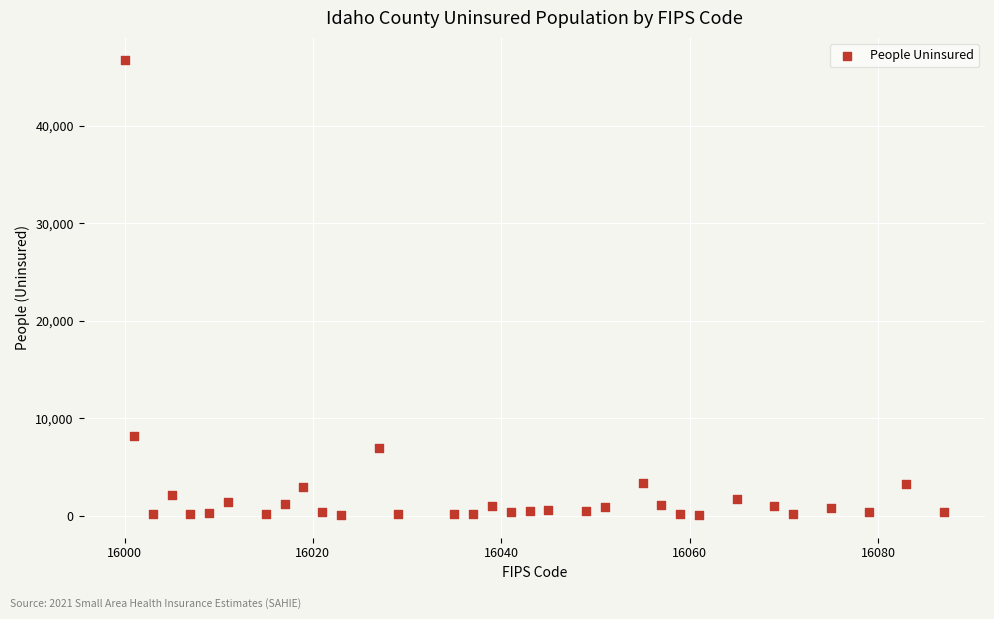

What Y value in the scatter plot is closest to 23375?

8157